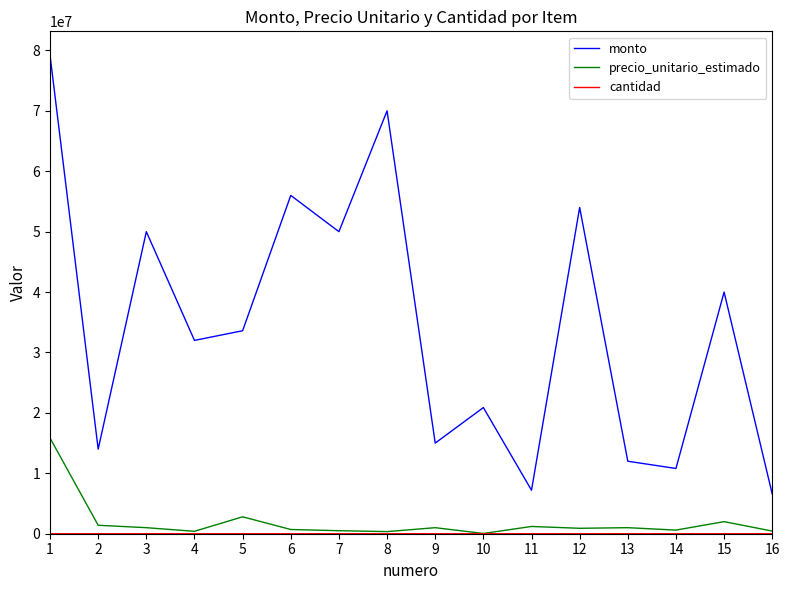

True or false: precio_unitario_estimado and monto cross at least once.

False